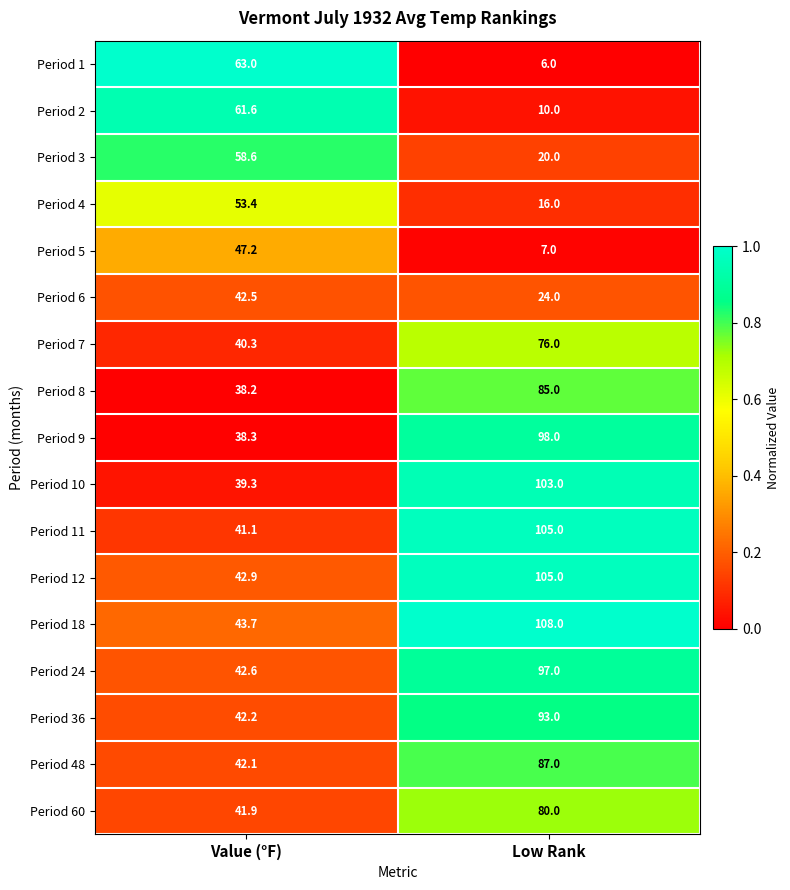

The Period 11 series shows 186.0 at Low Rank. True or false?

False